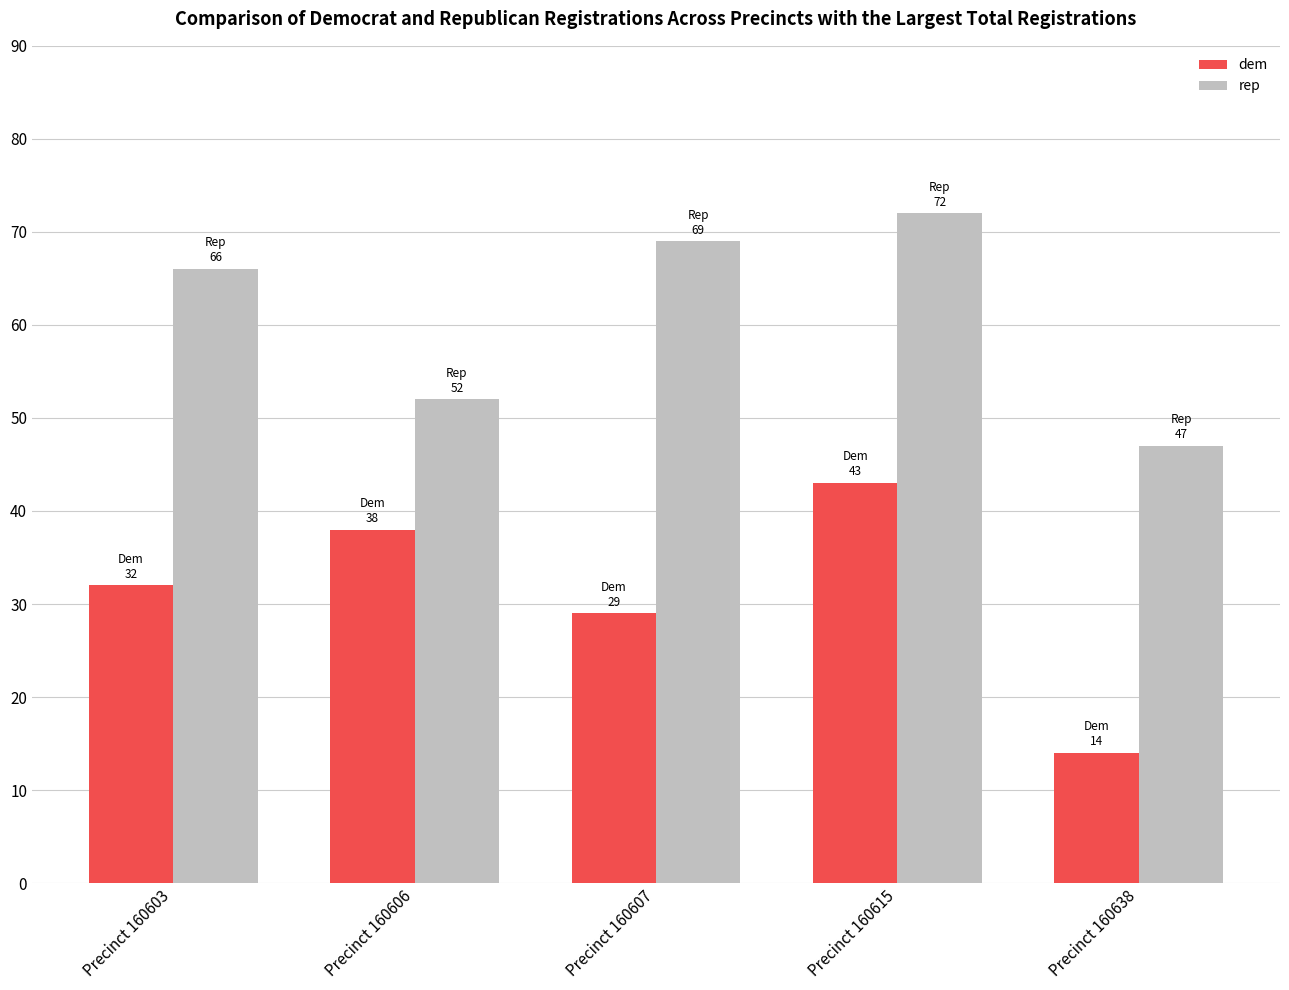

How many rep values are between 52 and 69?

3